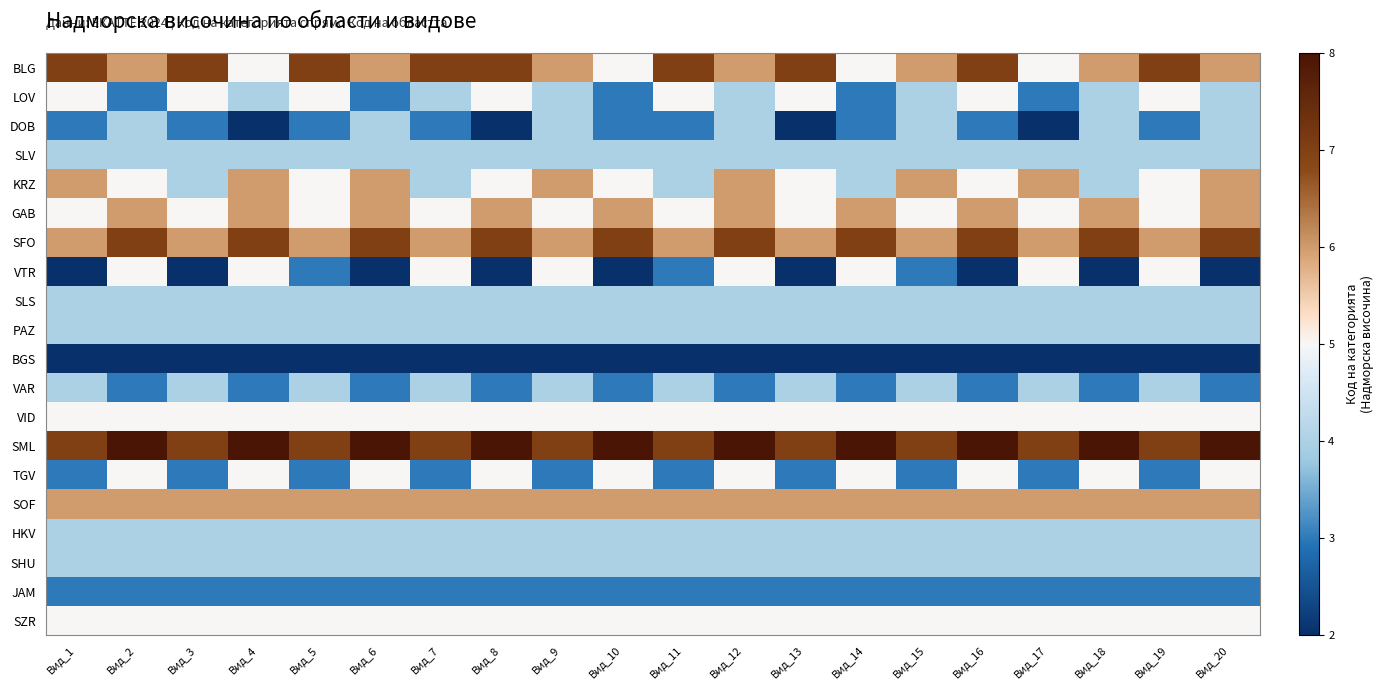

Reading left to right, extract all data points from this chart.

BLG: Вид_1=7	Вид_2=6	Вид_3=7	Вид_4=5	Вид_5=7	Вид_6=6	Вид_7=7	Вид_8=7	Вид_9=6	Вид_10=5	Вид_11=7	Вид_12=6	Вид_13=7	Вид_14=5	Вид_15=6	Вид_16=7	Вид_17=5	Вид_18=6	Вид_19=7	Вид_20=6
LOV: Вид_1=5	Вид_2=3	Вид_3=5	Вид_4=4	Вид_5=5	Вид_6=3	Вид_7=4	Вид_8=5	Вид_9=4	Вид_10=3	Вид_11=5	Вид_12=4	Вид_13=5	Вид_14=3	Вид_15=4	Вид_16=5	Вид_17=3	Вид_18=4	Вид_19=5	Вид_20=4
DOB: Вид_1=3	Вид_2=4	Вид_3=3	Вид_4=2	Вид_5=3	Вид_6=4	Вид_7=3	Вид_8=2	Вид_9=4	Вид_10=3	Вид_11=3	Вид_12=4	Вид_13=2	Вид_14=3	Вид_15=4	Вид_16=3	Вид_17=2	Вид_18=4	Вид_19=3	Вид_20=4
SLV: Вид_1=4	Вид_2=4	Вид_3=4	Вид_4=4	Вид_5=4	Вид_6=4	Вид_7=4	Вид_8=4	Вид_9=4	Вид_10=4	Вид_11=4	Вид_12=4	Вид_13=4	Вид_14=4	Вид_15=4	Вид_16=4	Вид_17=4	Вид_18=4	Вид_19=4	Вид_20=4
KRZ: Вид_1=6	Вид_2=5	Вид_3=4	Вид_4=6	Вид_5=5	Вид_6=6	Вид_7=4	Вид_8=5	Вид_9=6	Вид_10=5	Вид_11=4	Вид_12=6	Вид_13=5	Вид_14=4	Вид_15=6	Вид_16=5	Вид_17=6	Вид_18=4	Вид_19=5	Вид_20=6
GAB: Вид_1=5	Вид_2=6	Вид_3=5	Вид_4=6	Вид_5=5	Вид_6=6	Вид_7=5	Вид_8=6	Вид_9=5	Вид_10=6	Вид_11=5	Вид_12=6	Вид_13=5	Вид_14=6	Вид_15=5	Вид_16=6	Вид_17=5	Вид_18=6	Вид_19=5	Вид_20=6
SFO: Вид_1=6	Вид_2=7	Вид_3=6	Вид_4=7	Вид_5=6	Вид_6=7	Вид_7=6	Вид_8=7	Вид_9=6	Вид_10=7	Вид_11=6	Вид_12=7	Вид_13=6	Вид_14=7	Вид_15=6	Вид_16=7	Вид_17=6	Вид_18=7	Вид_19=6	Вид_20=7
VTR: Вид_1=2	Вид_2=5	Вид_3=2	Вид_4=5	Вид_5=3	Вид_6=2	Вид_7=5	Вид_8=2	Вид_9=5	Вид_10=2	Вид_11=3	Вид_12=5	Вид_13=2	Вид_14=5	Вид_15=3	Вид_16=2	Вид_17=5	Вид_18=2	Вид_19=5	Вид_20=2
SLS: Вид_1=4	Вид_2=4	Вид_3=4	Вид_4=4	Вид_5=4	Вид_6=4	Вид_7=4	Вид_8=4	Вид_9=4	Вид_10=4	Вид_11=4	Вид_12=4	Вид_13=4	Вид_14=4	Вид_15=4	Вид_16=4	Вид_17=4	Вид_18=4	Вид_19=4	Вид_20=4
PAZ: Вид_1=4	Вид_2=4	Вид_3=4	Вид_4=4	Вид_5=4	Вид_6=4	Вид_7=4	Вид_8=4	Вид_9=4	Вид_10=4	Вид_11=4	Вид_12=4	Вид_13=4	Вид_14=4	Вид_15=4	Вид_16=4	Вид_17=4	Вид_18=4	Вид_19=4	Вид_20=4
BGS: Вид_1=2	Вид_2=2	Вид_3=2	Вид_4=2	Вид_5=2	Вид_6=2	Вид_7=2	Вид_8=2	Вид_9=2	Вид_10=2	Вид_11=2	Вид_12=2	Вид_13=2	Вид_14=2	Вид_15=2	Вид_16=2	Вид_17=2	Вид_18=2	Вид_19=2	Вид_20=2
VAR: Вид_1=4	Вид_2=3	Вид_3=4	Вид_4=3	Вид_5=4	Вид_6=3	Вид_7=4	Вид_8=3	Вид_9=4	Вид_10=3	Вид_11=4	Вид_12=3	Вид_13=4	Вид_14=3	Вид_15=4	Вид_16=3	Вид_17=4	Вид_18=3	Вид_19=4	Вид_20=3
VID: Вид_1=5	Вид_2=5	Вид_3=5	Вид_4=5	Вид_5=5	Вид_6=5	Вид_7=5	Вид_8=5	Вид_9=5	Вид_10=5	Вид_11=5	Вид_12=5	Вид_13=5	Вид_14=5	Вид_15=5	Вид_16=5	Вид_17=5	Вид_18=5	Вид_19=5	Вид_20=5
SML: Вид_1=7	Вид_2=8	Вид_3=7	Вид_4=8	Вид_5=7	Вид_6=8	Вид_7=7	Вид_8=8	Вид_9=7	Вид_10=8	Вид_11=7	Вид_12=8	Вид_13=7	Вид_14=8	Вид_15=7	Вид_16=8	Вид_17=7	Вид_18=8	Вид_19=7	Вид_20=8
TGV: Вид_1=3	Вид_2=5	Вид_3=3	Вид_4=5	Вид_5=3	Вид_6=5	Вид_7=3	Вид_8=5	Вид_9=3	Вид_10=5	Вид_11=3	Вид_12=5	Вид_13=3	Вид_14=5	Вид_15=3	Вид_16=5	Вид_17=3	Вид_18=5	Вид_19=3	Вид_20=5
SOF: Вид_1=6	Вид_2=6	Вид_3=6	Вид_4=6	Вид_5=6	Вид_6=6	Вид_7=6	Вид_8=6	Вид_9=6	Вид_10=6	Вид_11=6	Вид_12=6	Вид_13=6	Вид_14=6	Вид_15=6	Вид_16=6	Вид_17=6	Вид_18=6	Вид_19=6	Вид_20=6
HKV: Вид_1=4	Вид_2=4	Вид_3=4	Вид_4=4	Вид_5=4	Вид_6=4	Вид_7=4	Вид_8=4	Вид_9=4	Вид_10=4	Вид_11=4	Вид_12=4	Вид_13=4	Вид_14=4	Вид_15=4	Вид_16=4	Вид_17=4	Вид_18=4	Вид_19=4	Вид_20=4
SHU: Вид_1=4	Вид_2=4	Вид_3=4	Вид_4=4	Вид_5=4	Вид_6=4	Вид_7=4	Вид_8=4	Вид_9=4	Вид_10=4	Вид_11=4	Вид_12=4	Вид_13=4	Вид_14=4	Вид_15=4	Вид_16=4	Вид_17=4	Вид_18=4	Вид_19=4	Вид_20=4
JAM: Вид_1=3	Вид_2=3	Вид_3=3	Вид_4=3	Вид_5=3	Вид_6=3	Вид_7=3	Вид_8=3	Вид_9=3	Вид_10=3	Вид_11=3	Вид_12=3	Вид_13=3	Вид_14=3	Вид_15=3	Вид_16=3	Вид_17=3	Вид_18=3	Вид_19=3	Вид_20=3
SZR: Вид_1=5	Вид_2=5	Вид_3=5	Вид_4=5	Вид_5=5	Вид_6=5	Вид_7=5	Вид_8=5	Вид_9=5	Вид_10=5	Вид_11=5	Вид_12=5	Вид_13=5	Вид_14=5	Вид_15=5	Вид_16=5	Вид_17=5	Вид_18=5	Вид_19=5	Вид_20=5